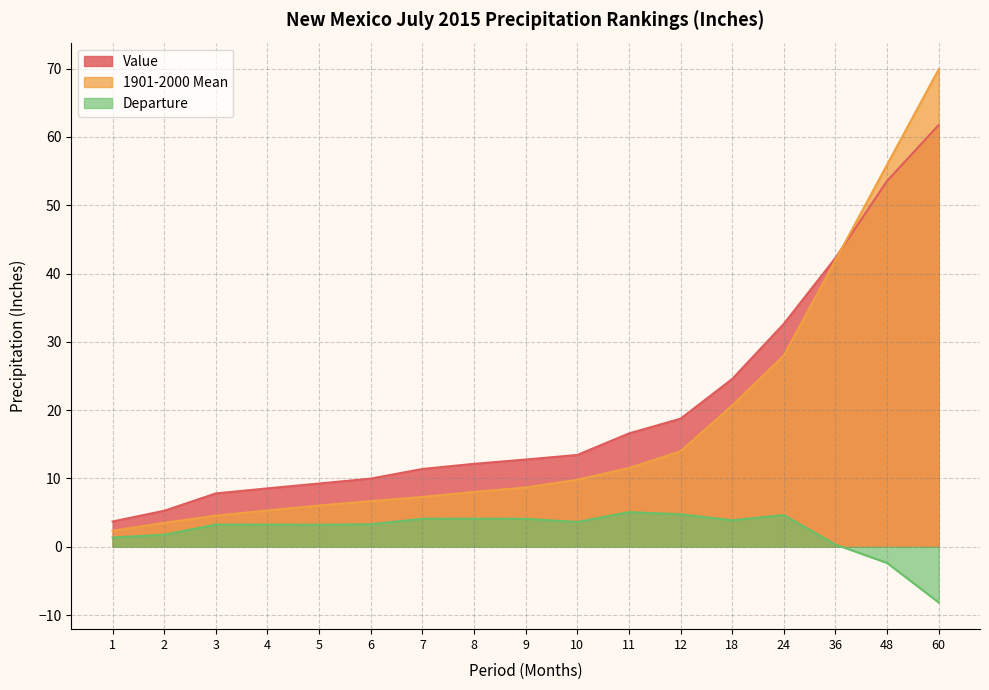

Which label corresponds to the smallest value in the chart?

60